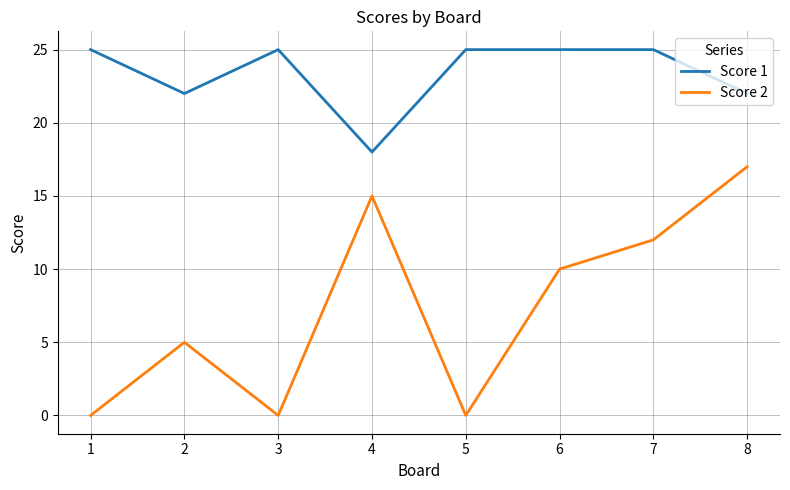

Rank the series by their average value, from lowest to highest.

Score 2, Score 1